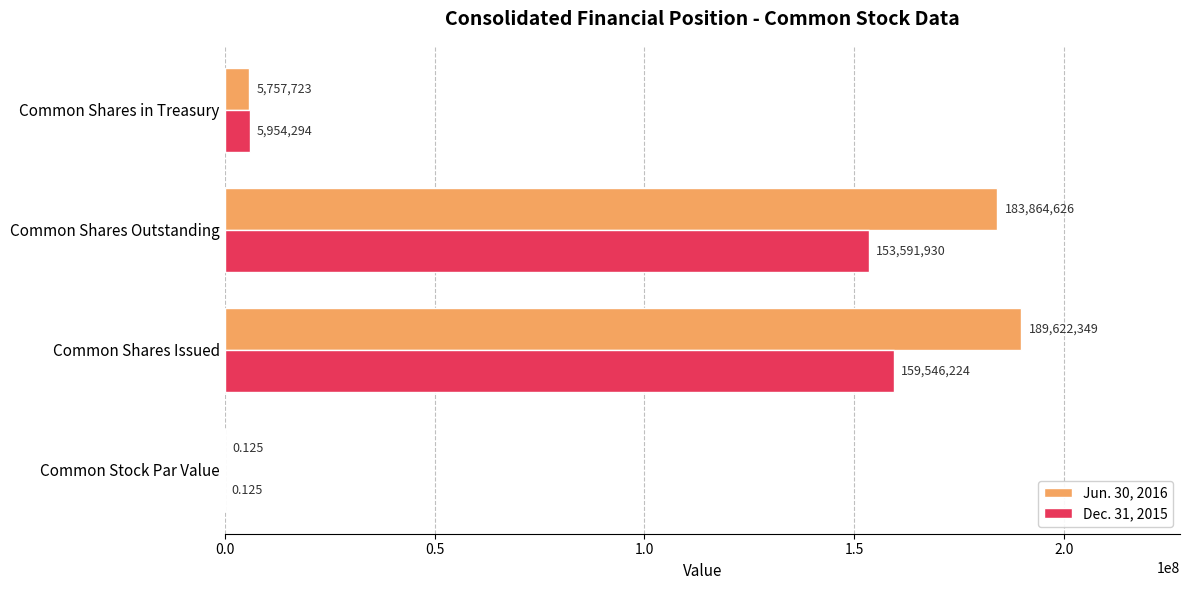

What are all the series names shown in the legend?

Jun. 30, 2016, Dec. 31, 2015